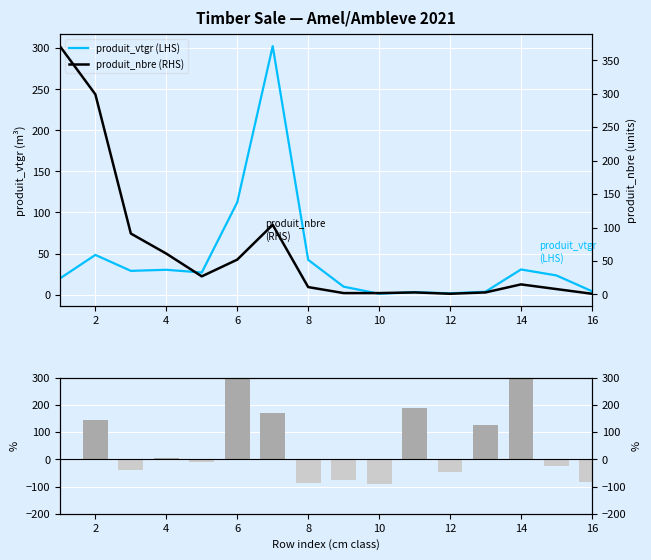

How many categories are shown in the chart?

16